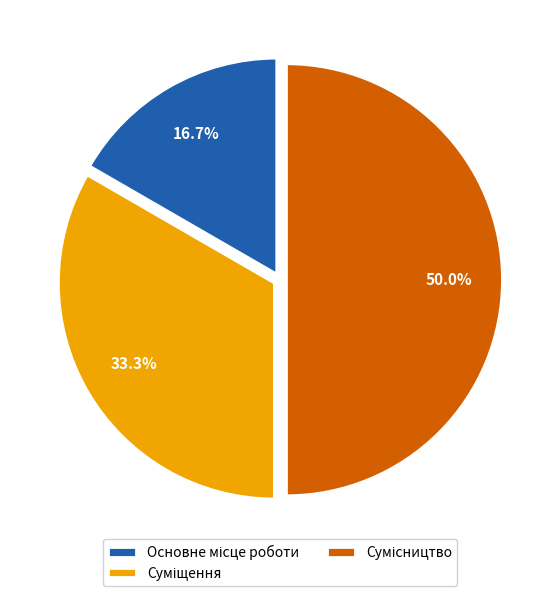

What is the change in value from Суміщення to Сумісництво?

+1